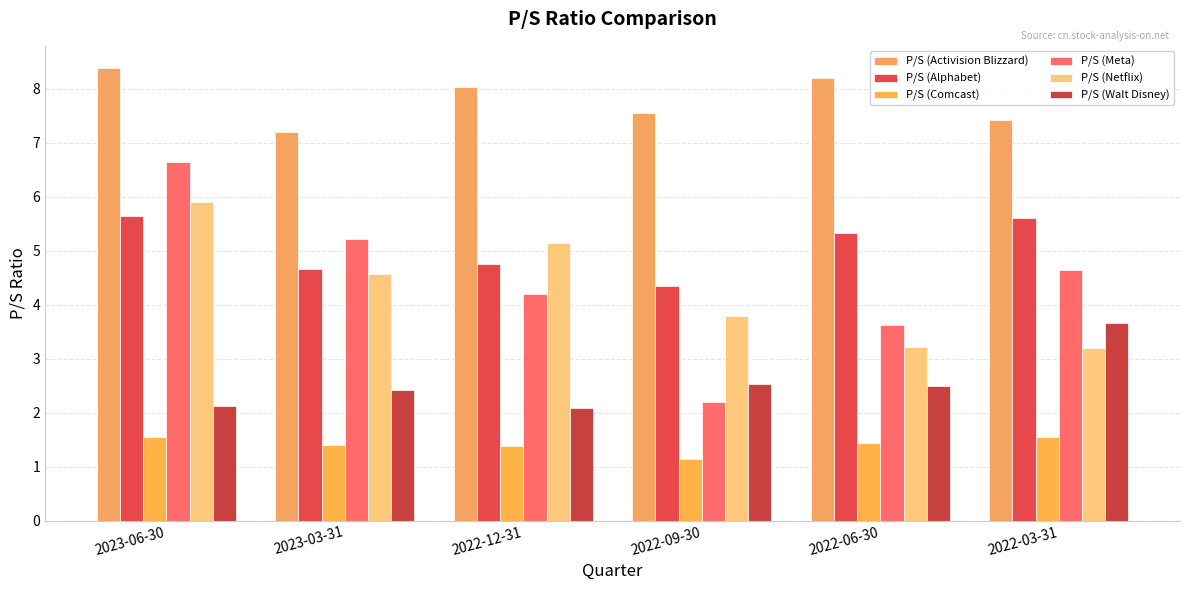

Which series has the largest total across all categories?

P/S (Activision Blizzard)